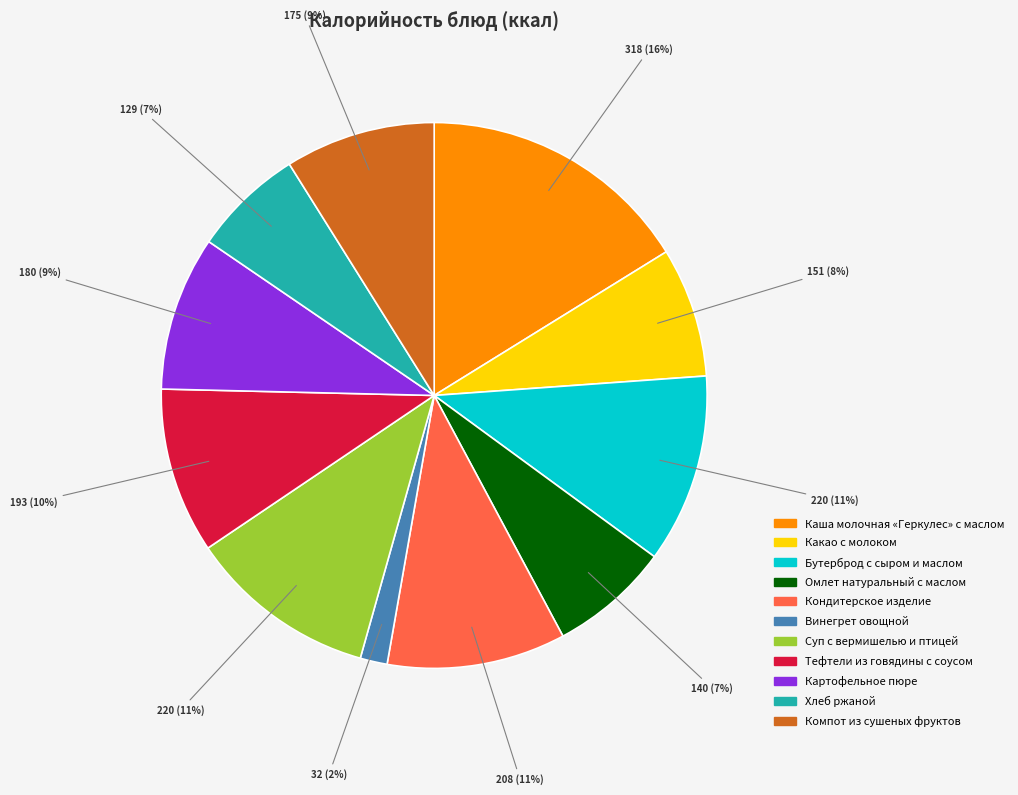

To the nearest percent, what is the combined percentage of Хлеб ржаной and Суп с вермишелью и птицей?

18%